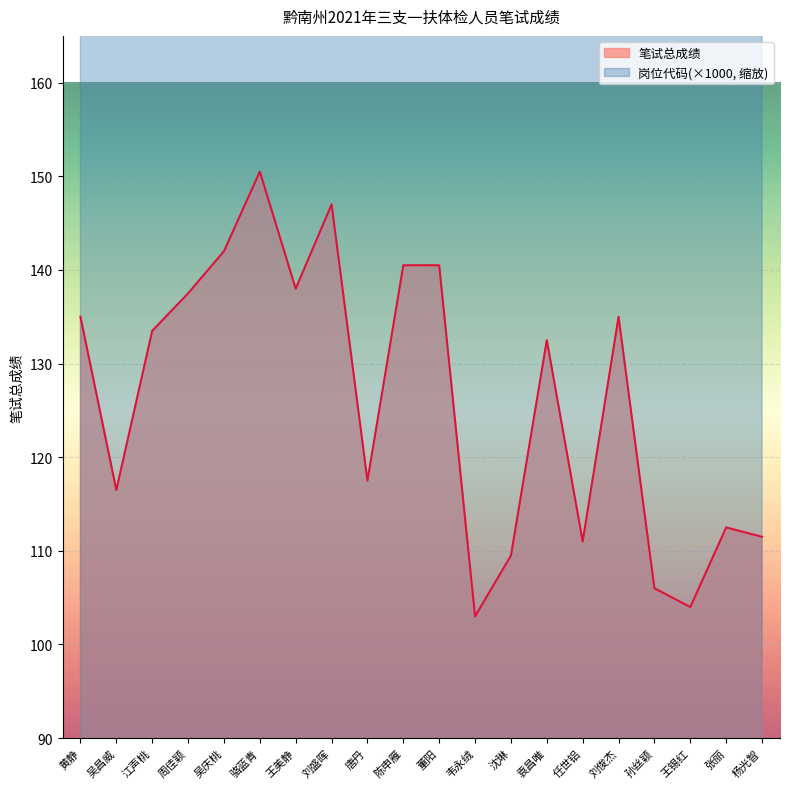

What are all the series names shown in the legend?

笔试总成绩, 岗位代码